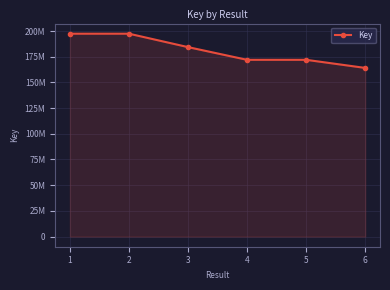

Does the chart have visible grid lines?

Yes